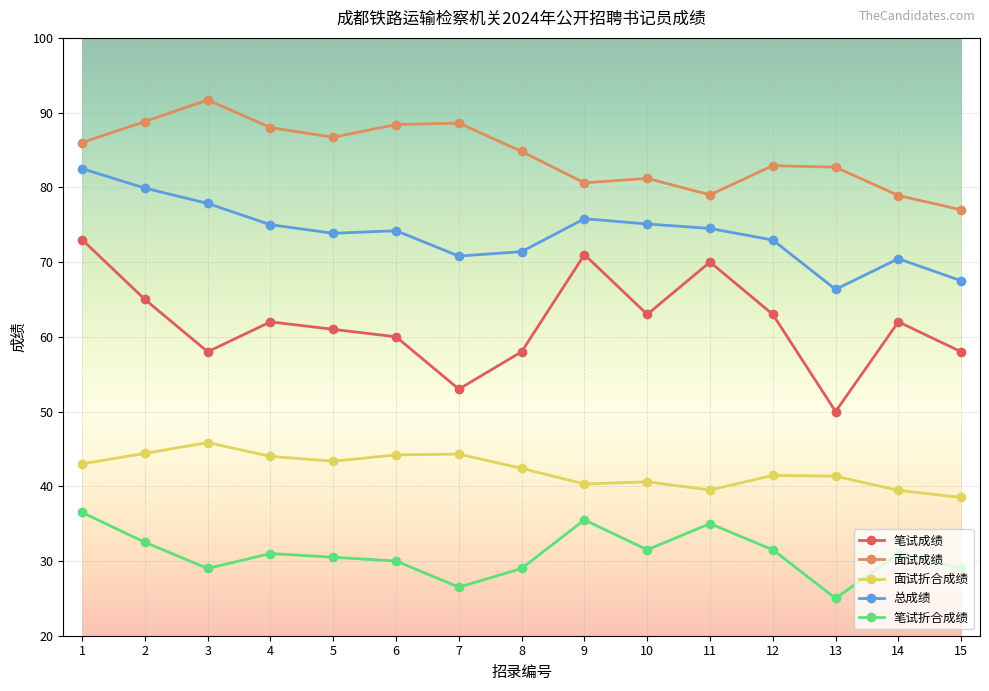

At 13, list the series in order from smallest to largest.

笔试折合成绩, 面试折合成绩, 笔试成绩, 总成绩, 面试成绩